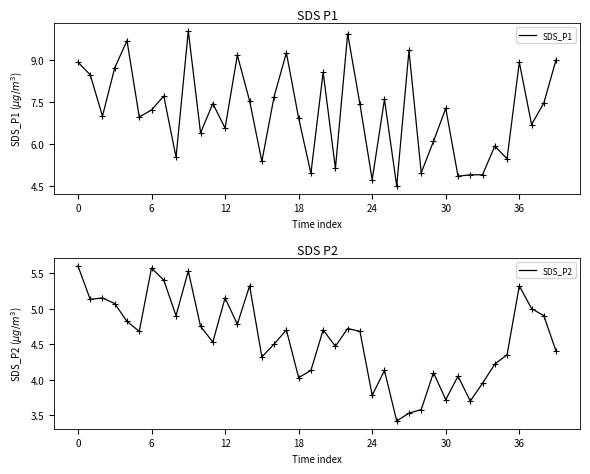

Which category has the lowest value across all series?

26